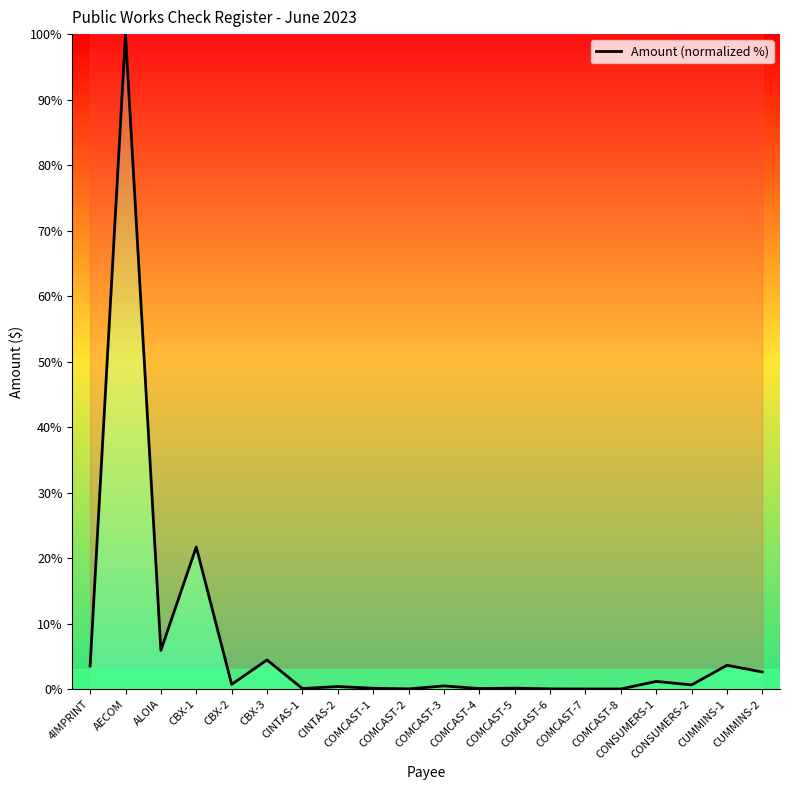

At which label is the value closest to 50?

CBX-1